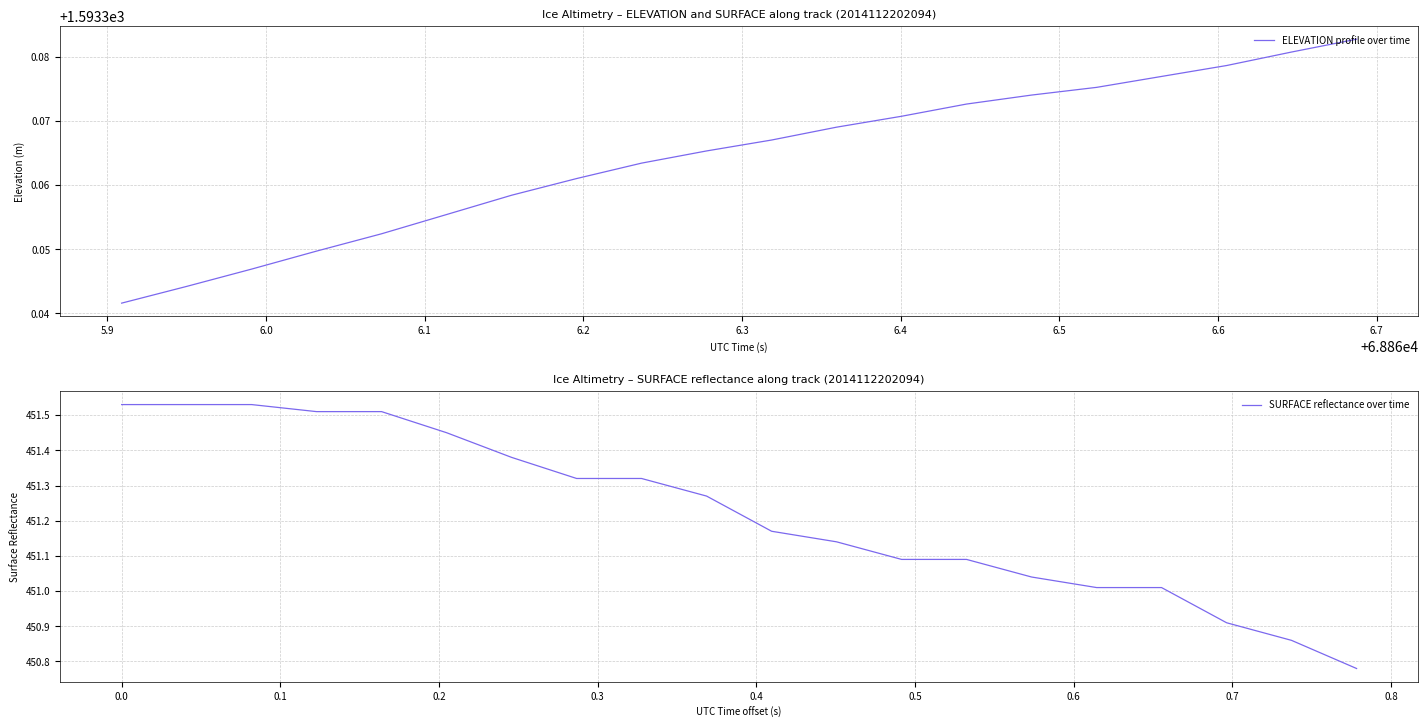

Is the value of ELEVATION profile over time at 6.1 greater than the value of SURFACE reflectance over time at 18?

Yes